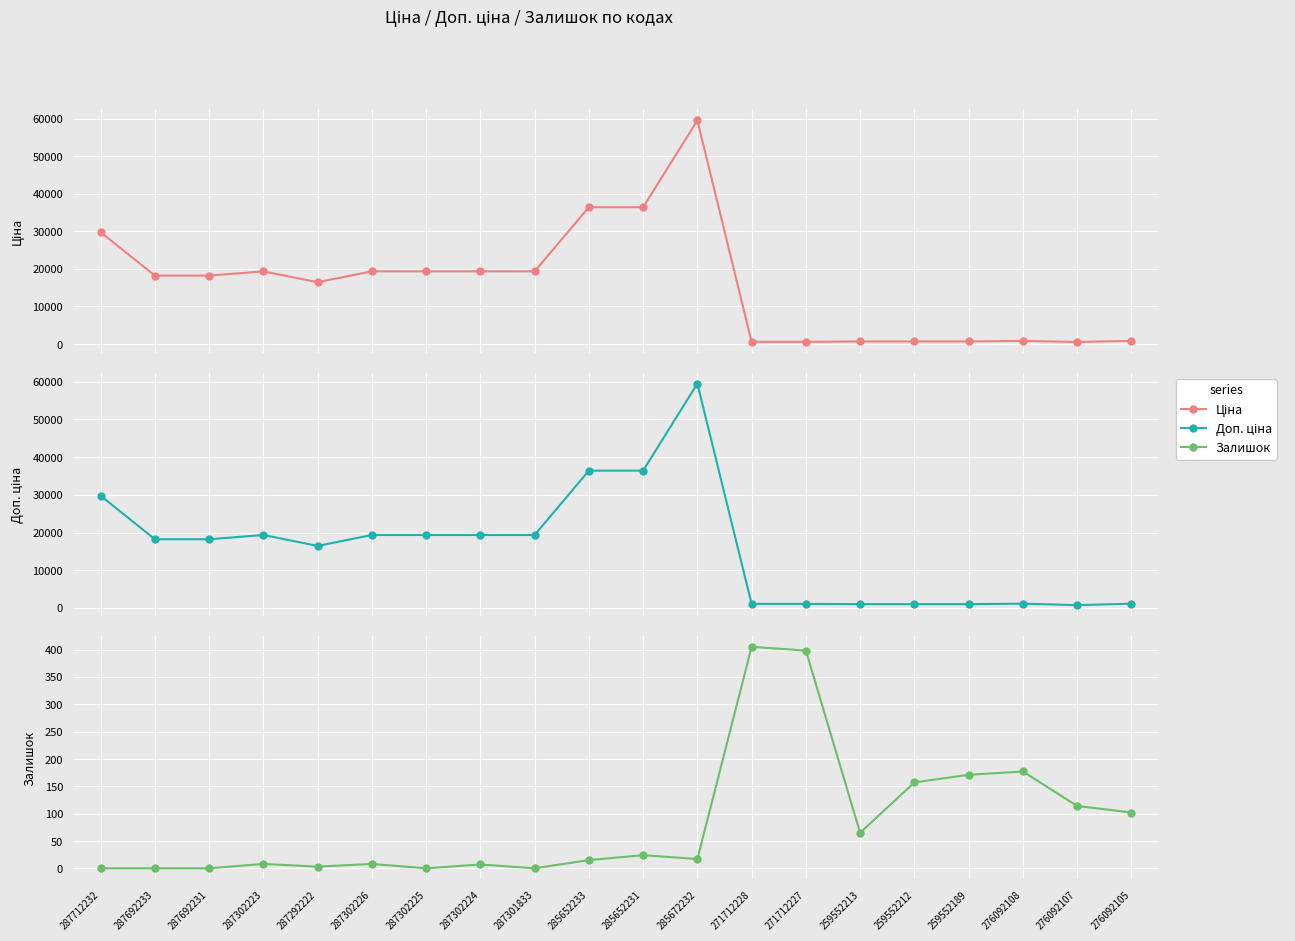

The Залишок series shows 102.0 at 276092105. True or false?

True